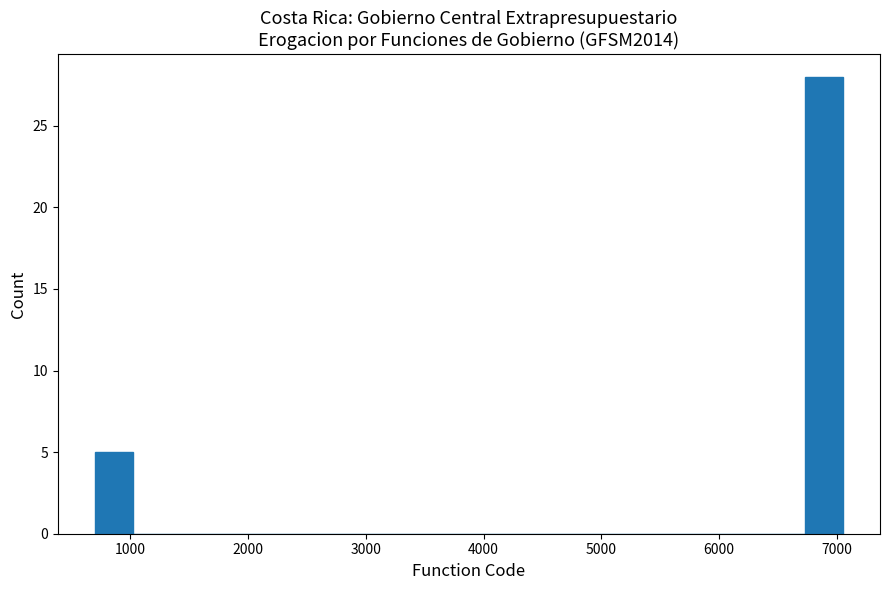

Around what value on the x-axis is the tallest bar? Give the approximate position of its centre, as read against the axis.

6900